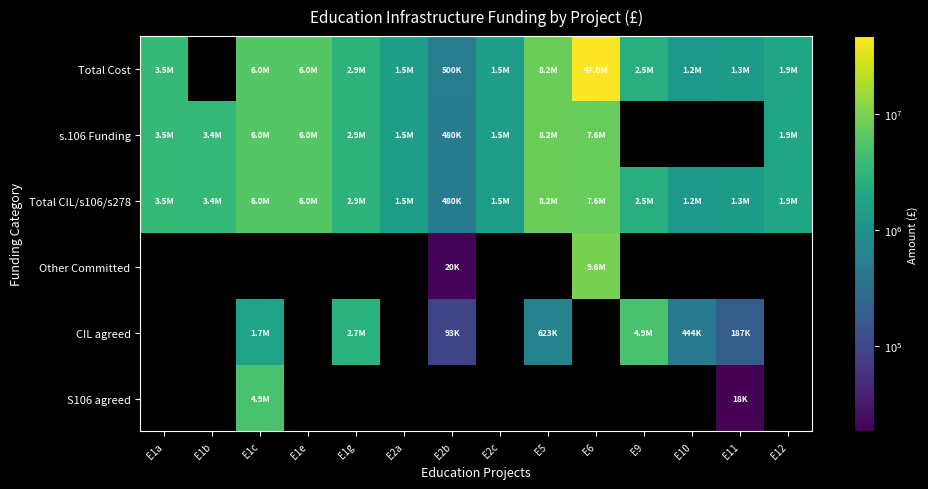

The value of Total CIL/s106/s278 at E9 is 3614734.9. True or false?

False